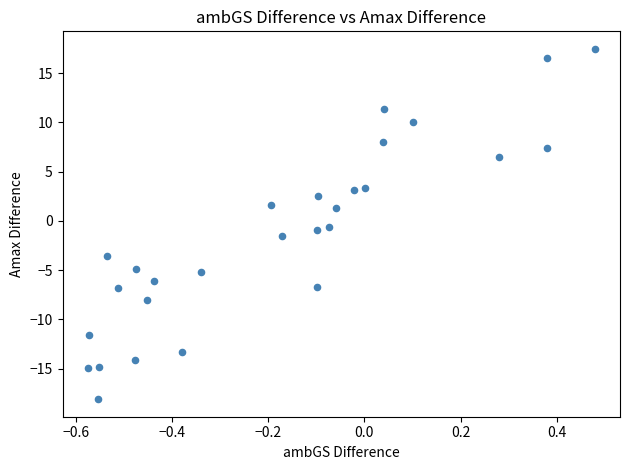

What is the range of X values (max minus min)?

1.1